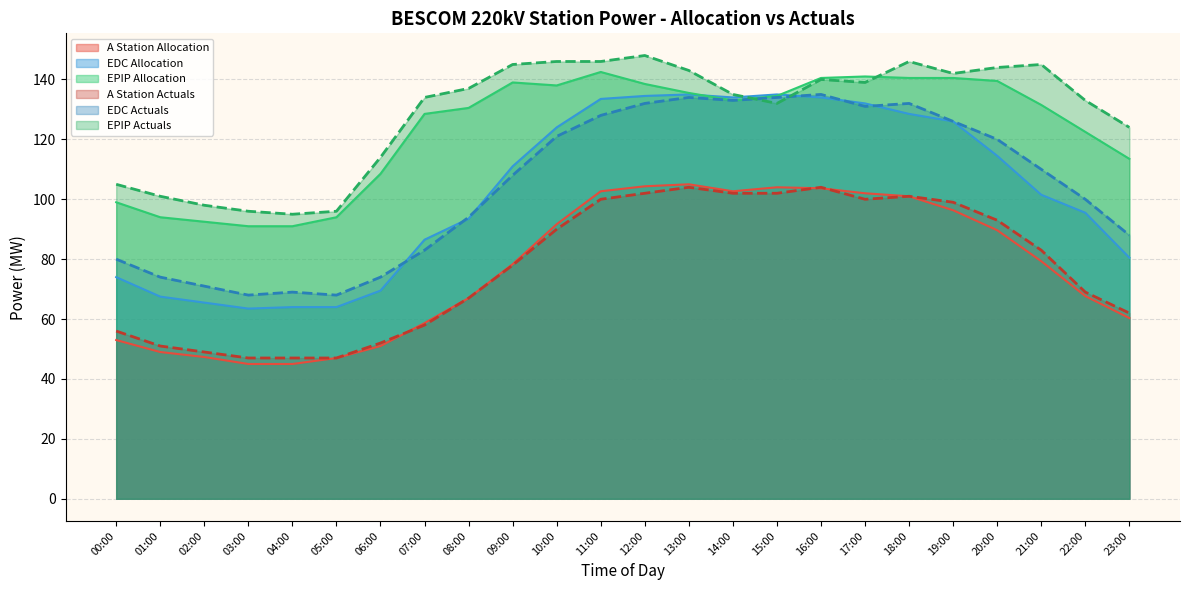

Where does the A Station Allocation series first go above 79?

10:00